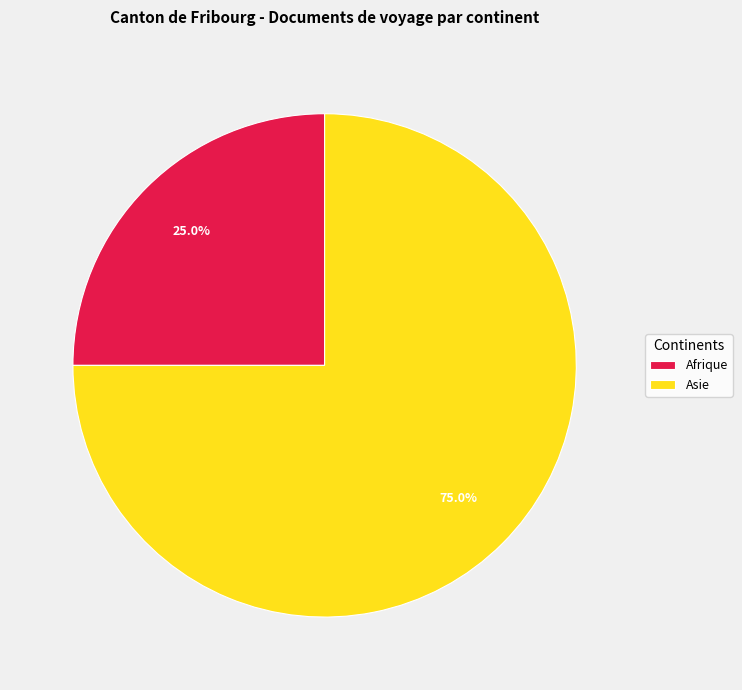

What percentage do Asie and Afrique together represent?

100.0%